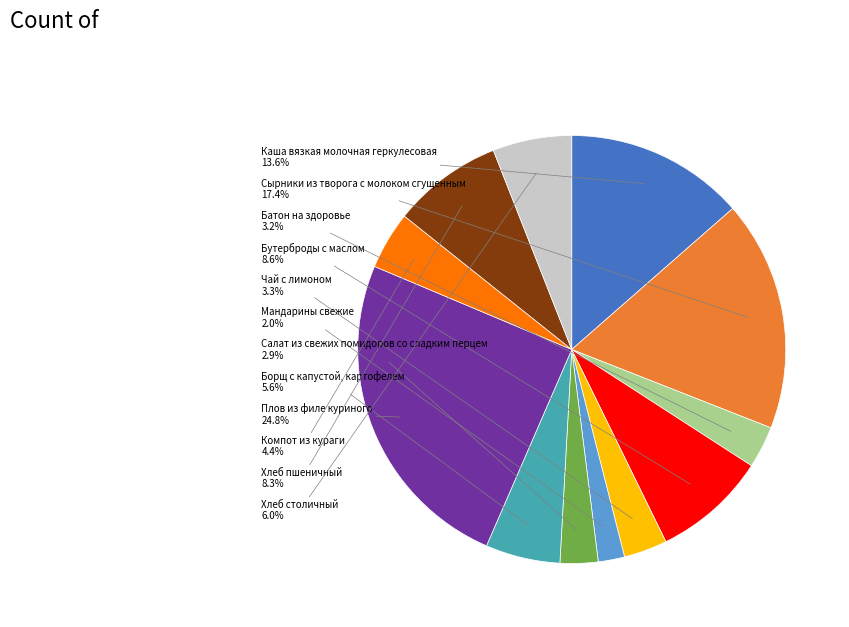

Does any single category account for the majority?

No